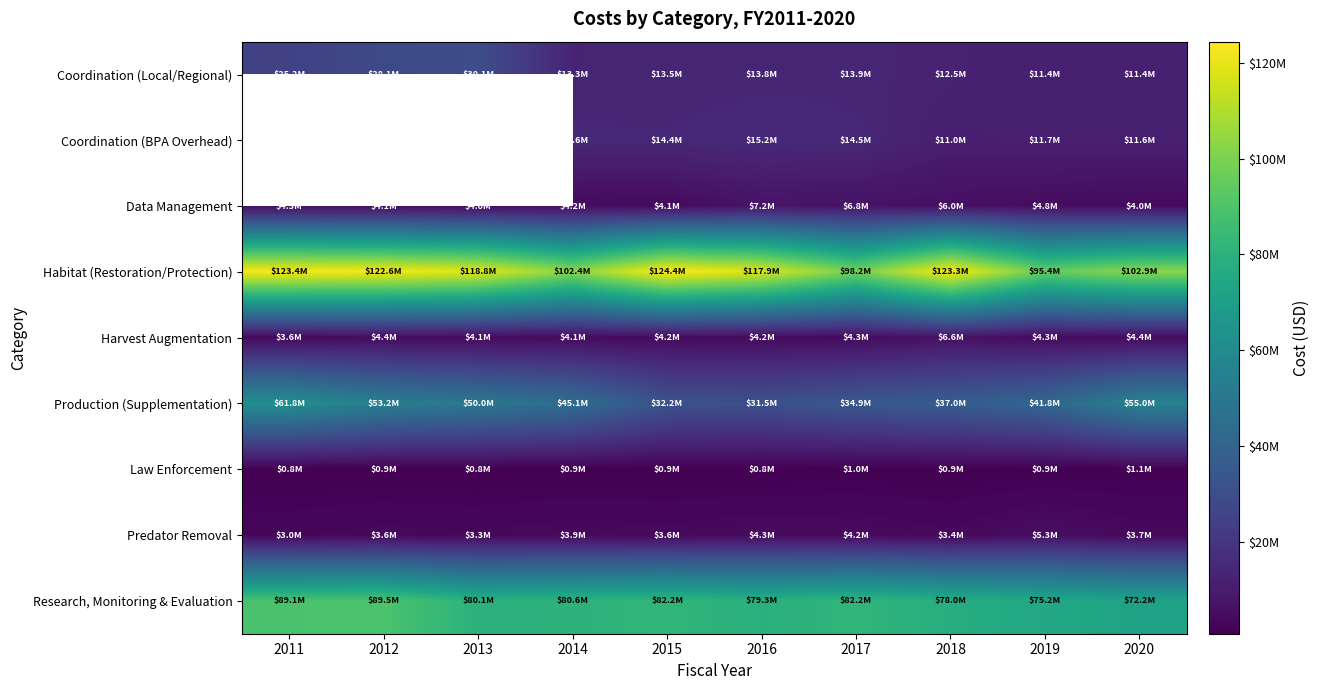

What is the minimum value shown in the chart?

750780.0